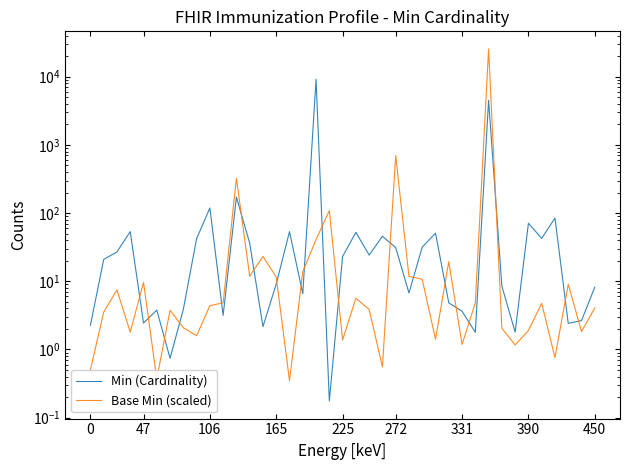

Rank the series by their average value, from lowest to highest.

Min (Cardinality), Base Min (scaled)